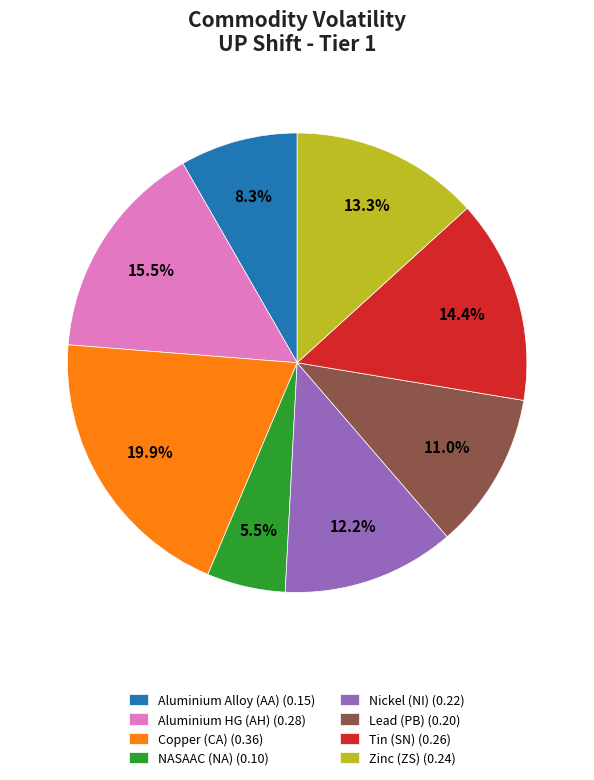

Combined, what portion of the pie is Aluminium HG (AH) (0.28) and Lead (PB) (0.20)?

26.5%